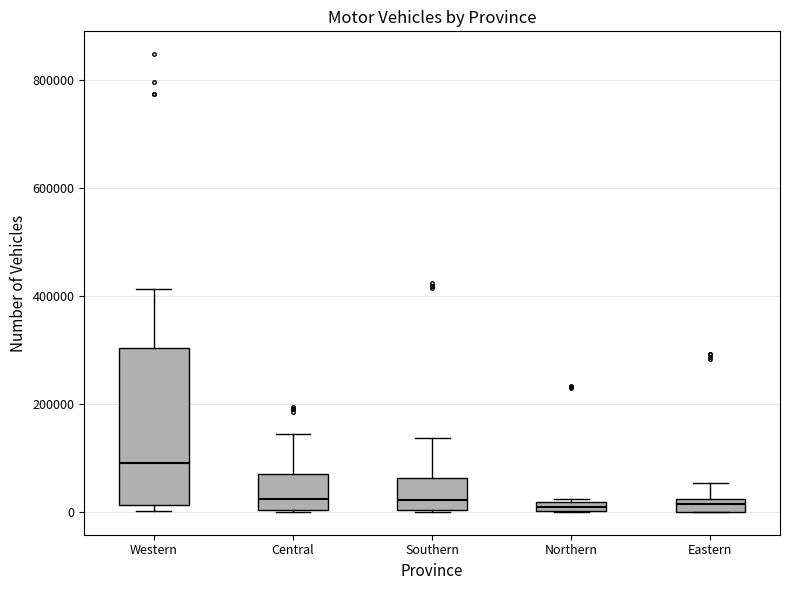

Which box is the tallest, from its lower edge to its upper edge?

Western